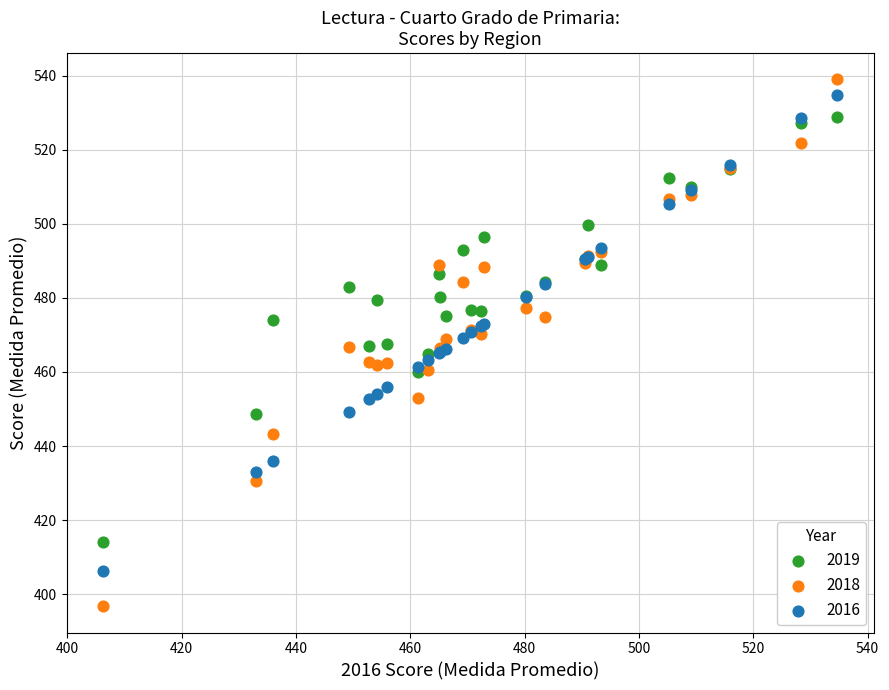

Which series has the widest spread of Y values?

2018